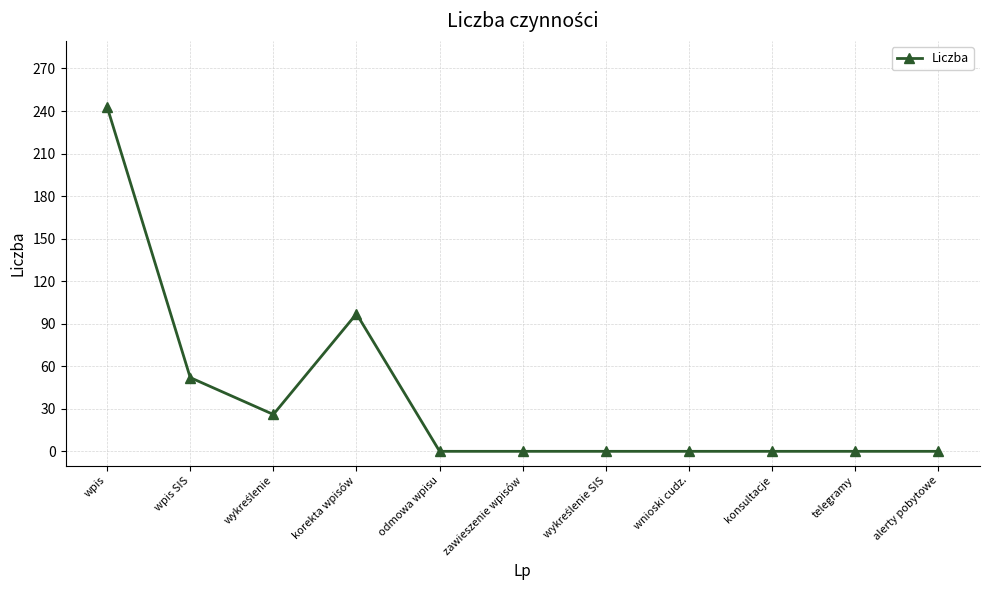

How many series are shown in this chart?

1